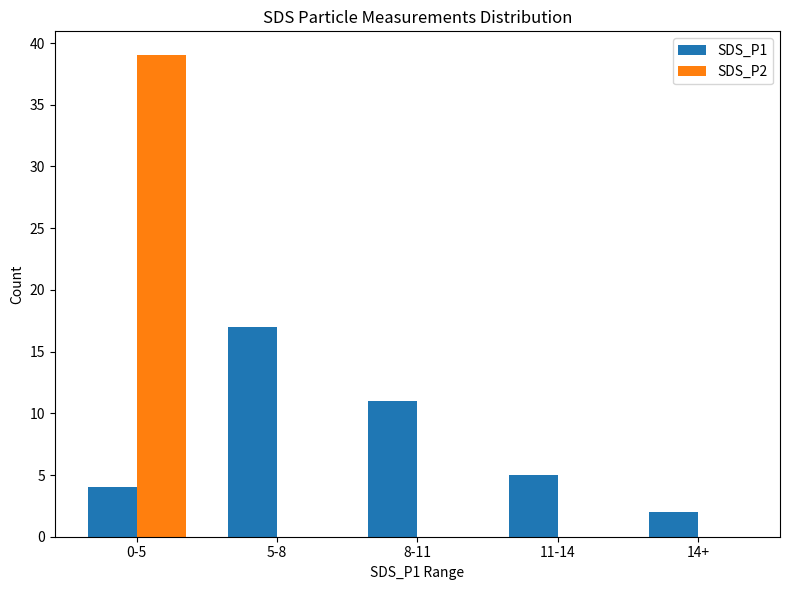

What is the total value across all series at 0-5?

43